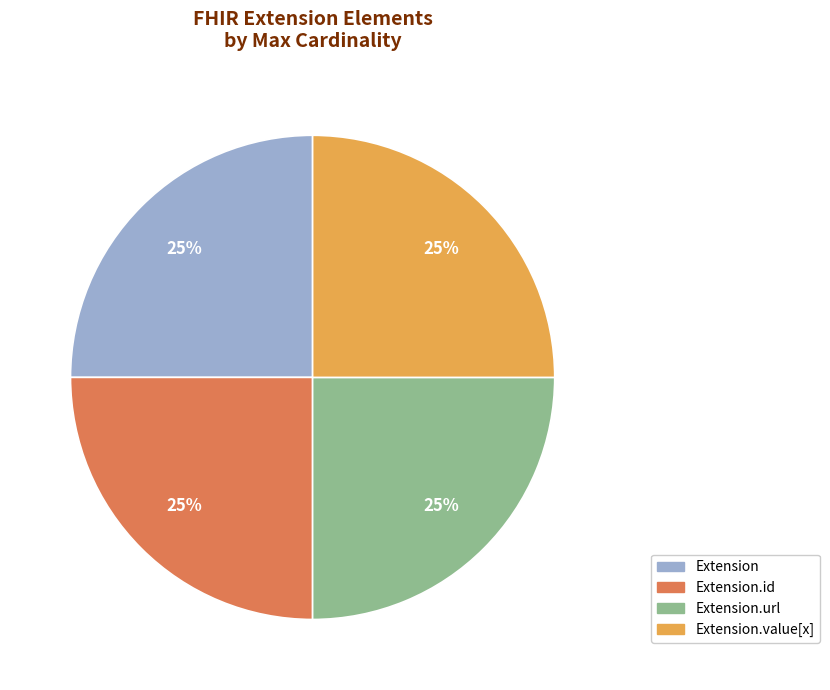

To the nearest percent, what is the combined percentage of Extension and Extension.value[x]?

50%